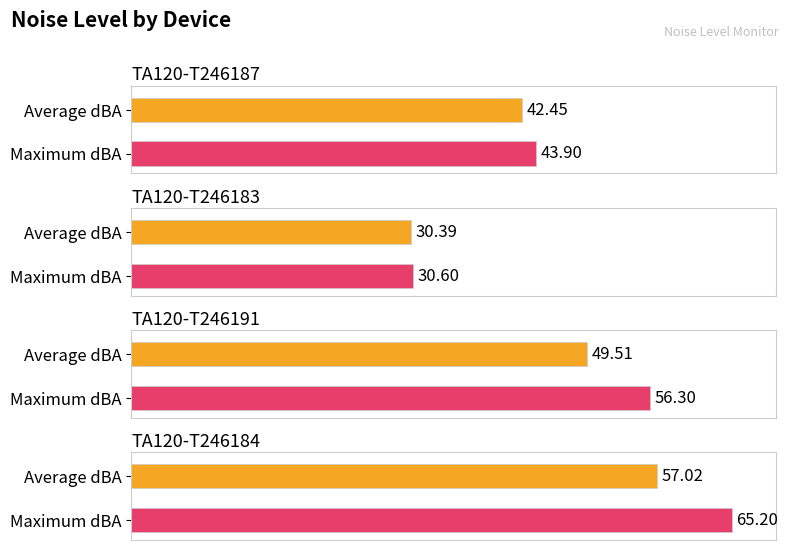

What is the minimum value for Maximum dBA?

30.6